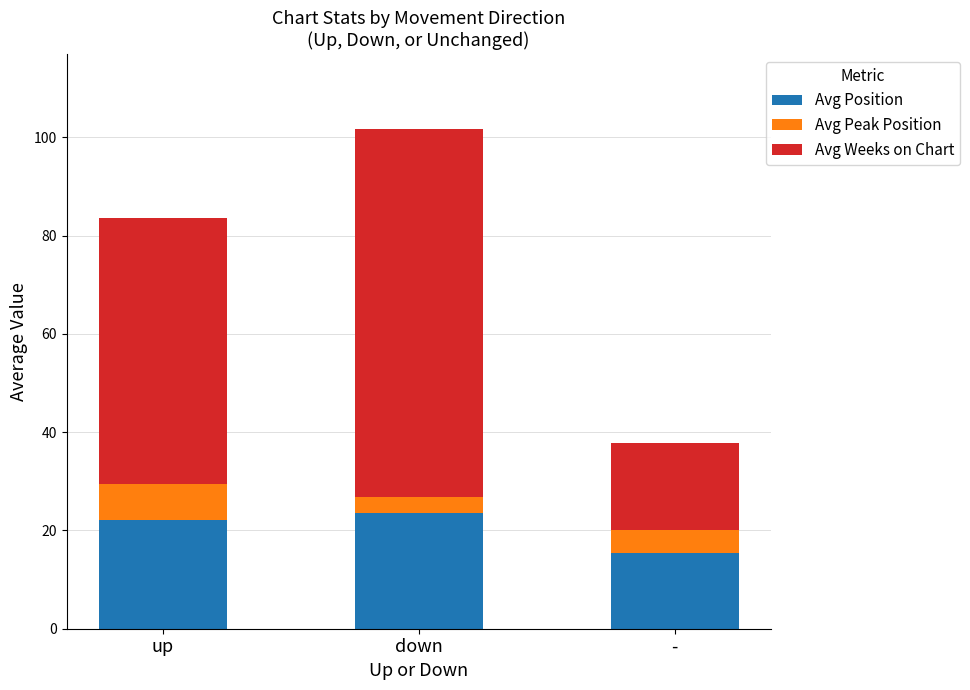

Which category has the lowest value in the Avg Position series?

-